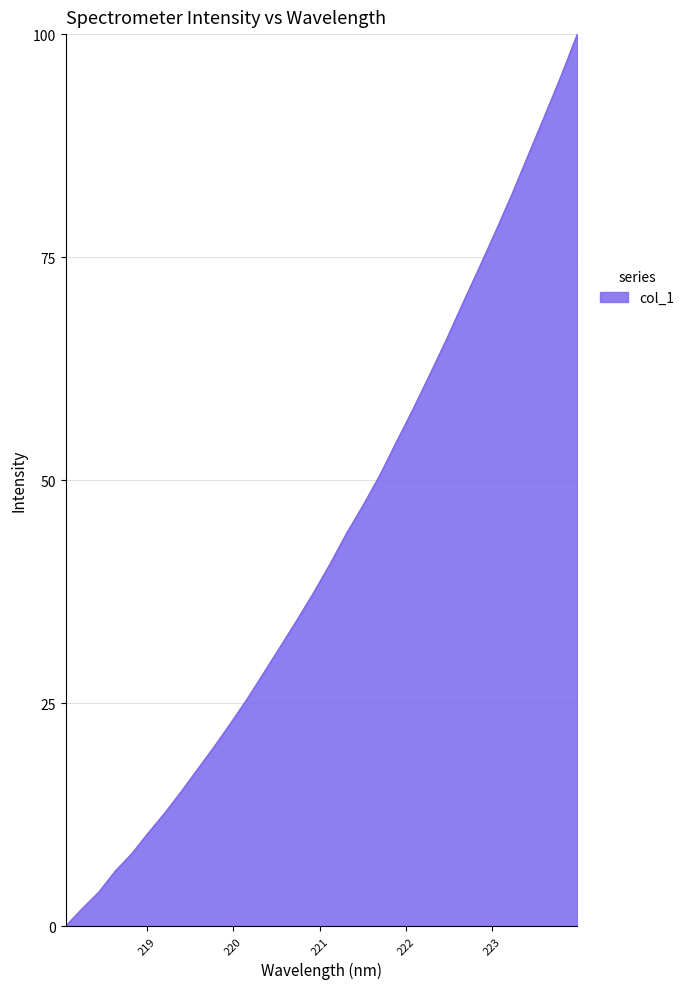

What is the maximum value shown in the chart?

100.0